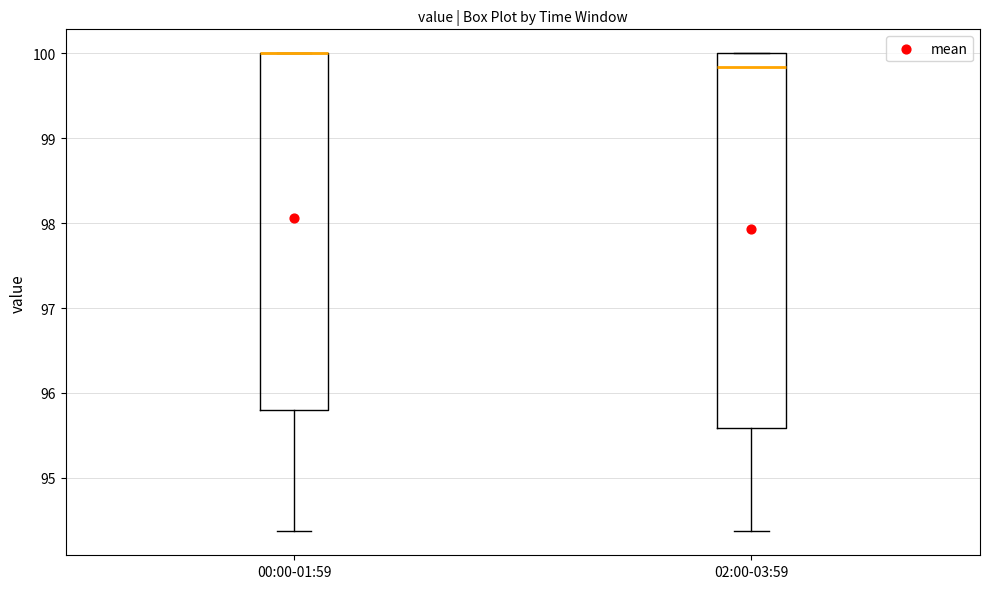

Reading left to right, read every box against the y-axis: the position of its median line, the range the box covers, and the ends of its whiskers. The values are not printed on the chart, so give them approximately, as read against the axis.

00:00-01:59: median 100.0 (drawn on the box's upper edge), box 95.8 to 100.0, whiskers 94.4 to 100.0
02:00-03:59: median 99.8, box 95.6 to 100.0, whiskers 94.4 to 100.0